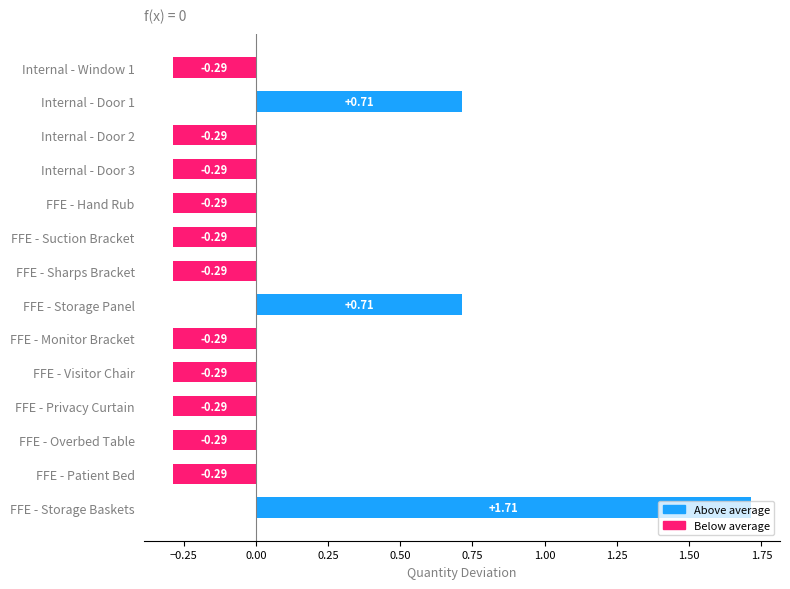

How many negative values are there?

11